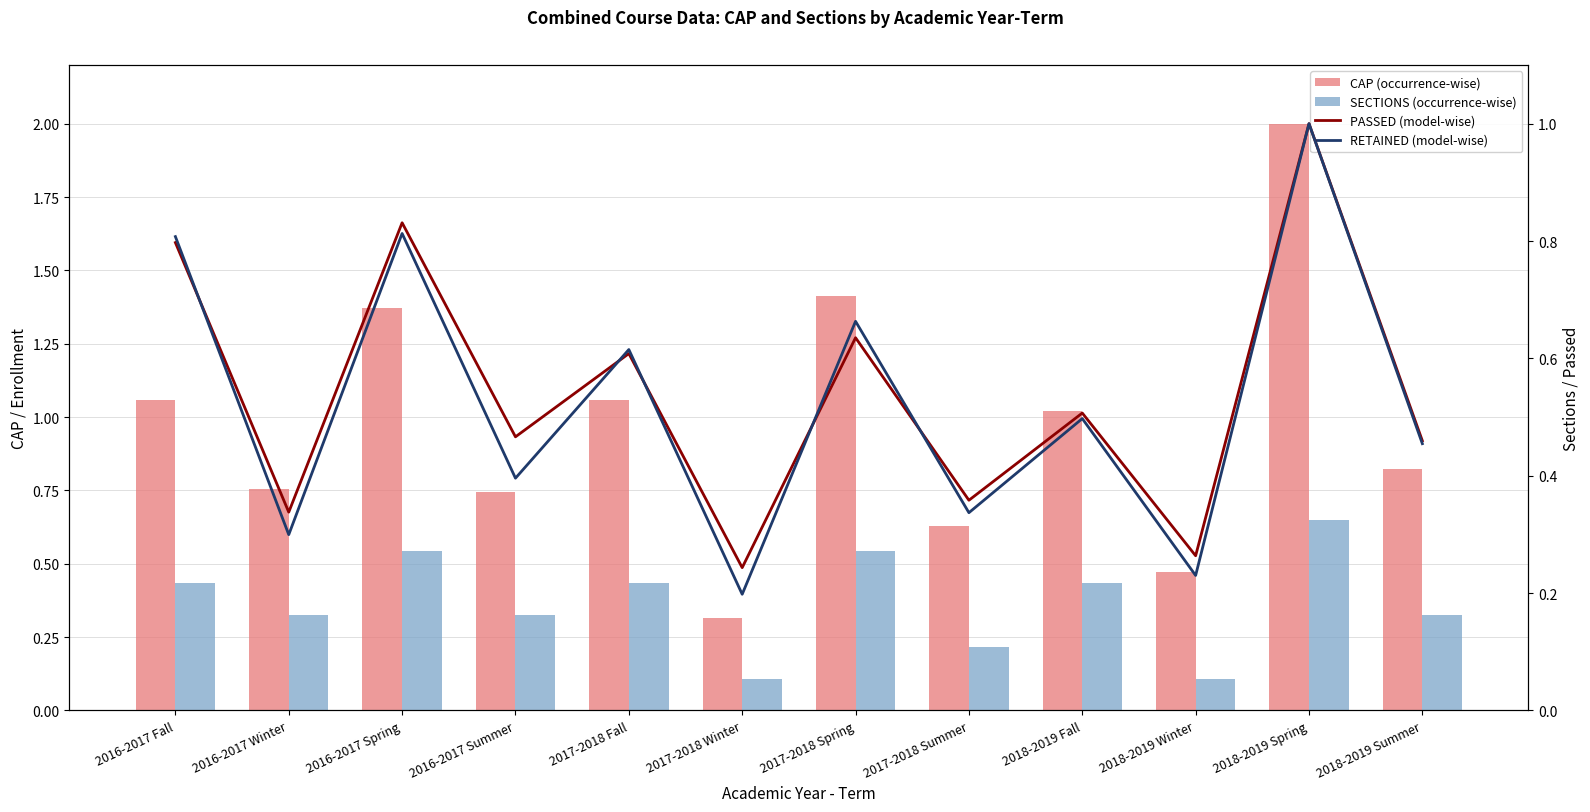

Is the value of CAP (occurrence-wise) at 2018-2019 Spring greater than the value of PASSED (model-wise) at 2016-2017 Summer?

Yes